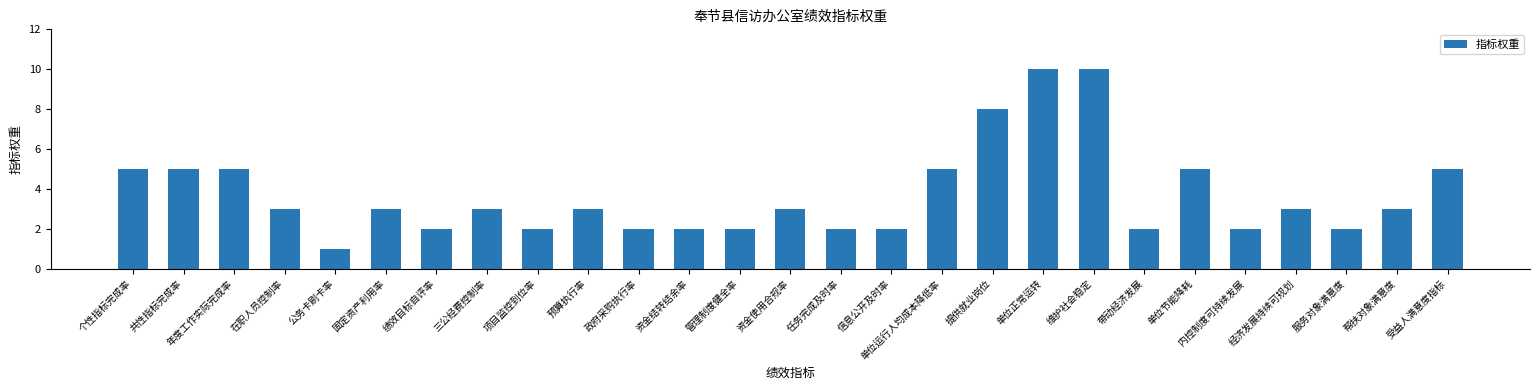

At which label does the data first exceed 3?

个性指标完成率